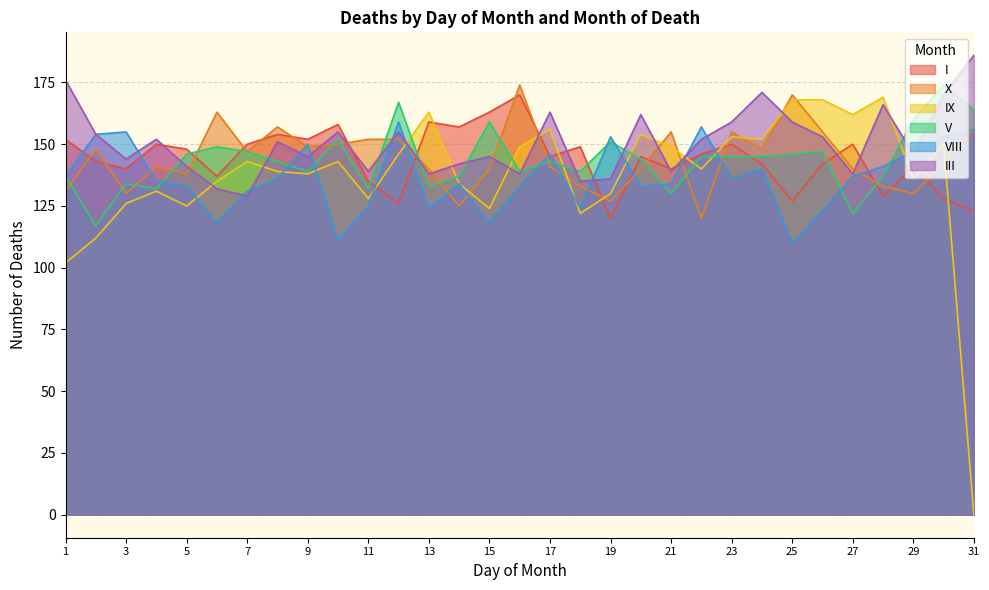

What is the value of the V point at the 30th from the left?

174